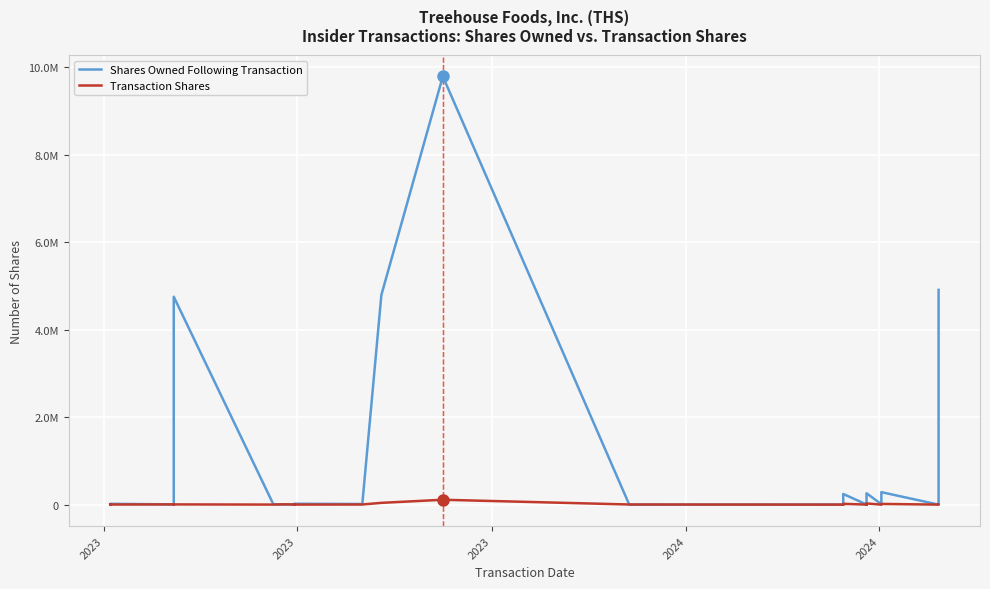

What is the difference between the maximum and minimum values in the Transaction Shares series?

111809